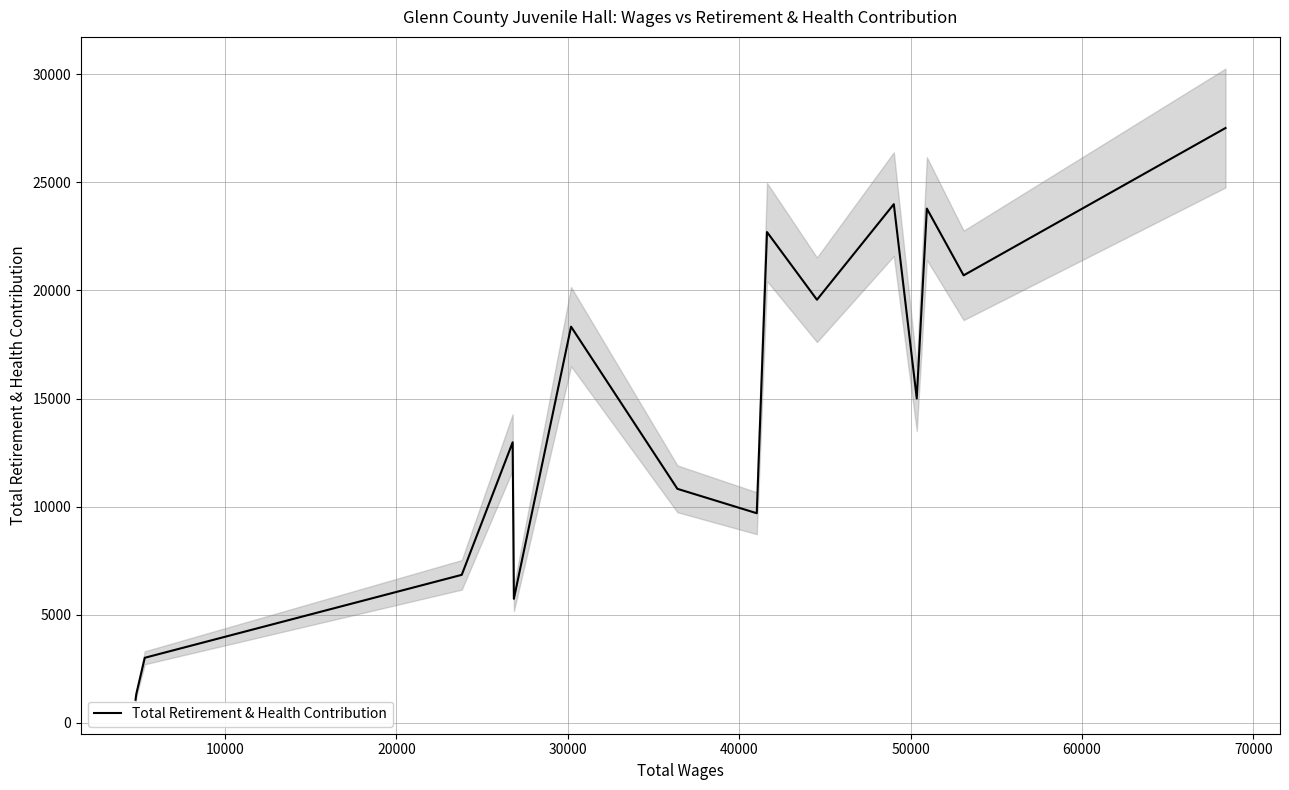

How many points are higher than both their immediate neighbors (excluding endpoints)?

5